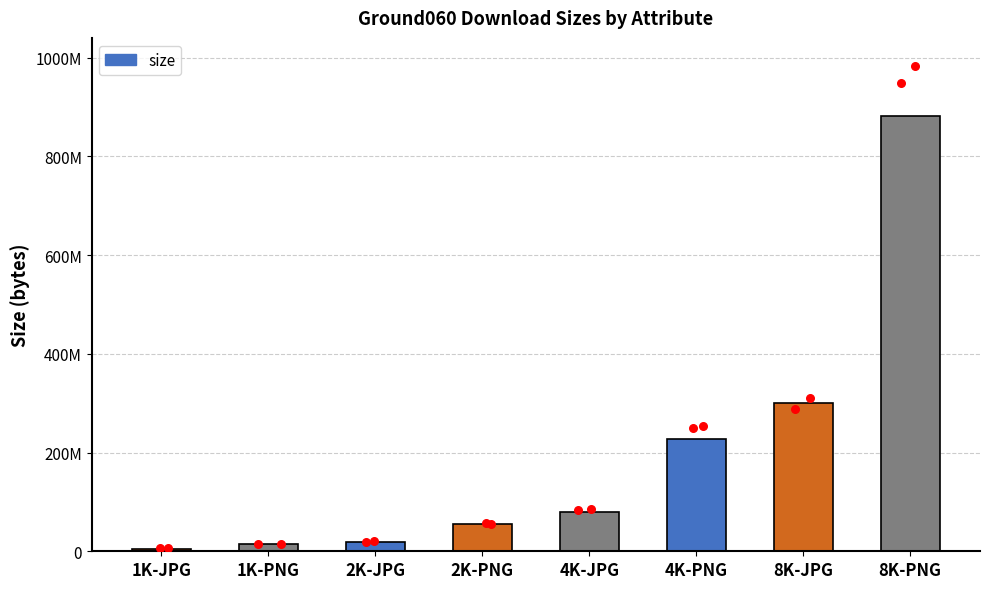

Approximately how many times larger is the value at 8K-JPG compared to 2K-PNG?

5.4